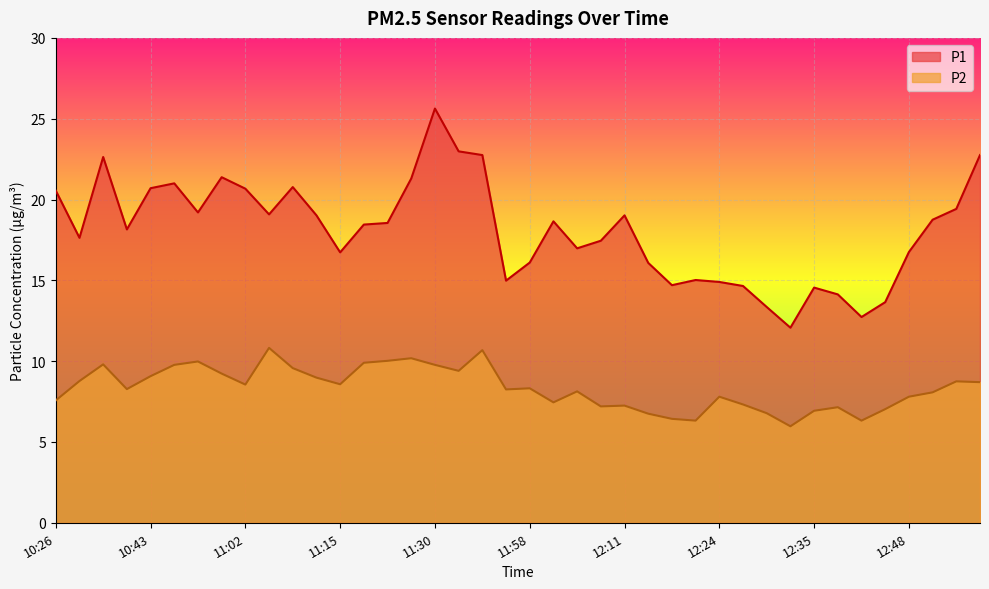

The value of P1 at 12:42 is 20.9. True or false?

False